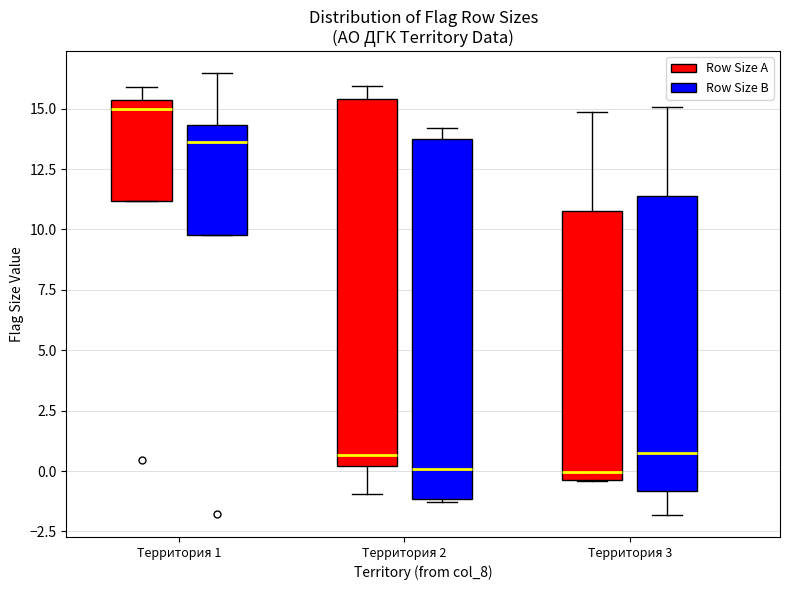

Where is the lower edge of the box for Территория 1 (Row Size B) on the y-axis? The values are not printed on the chart, so give them approximately, as read against the axis.

10.0